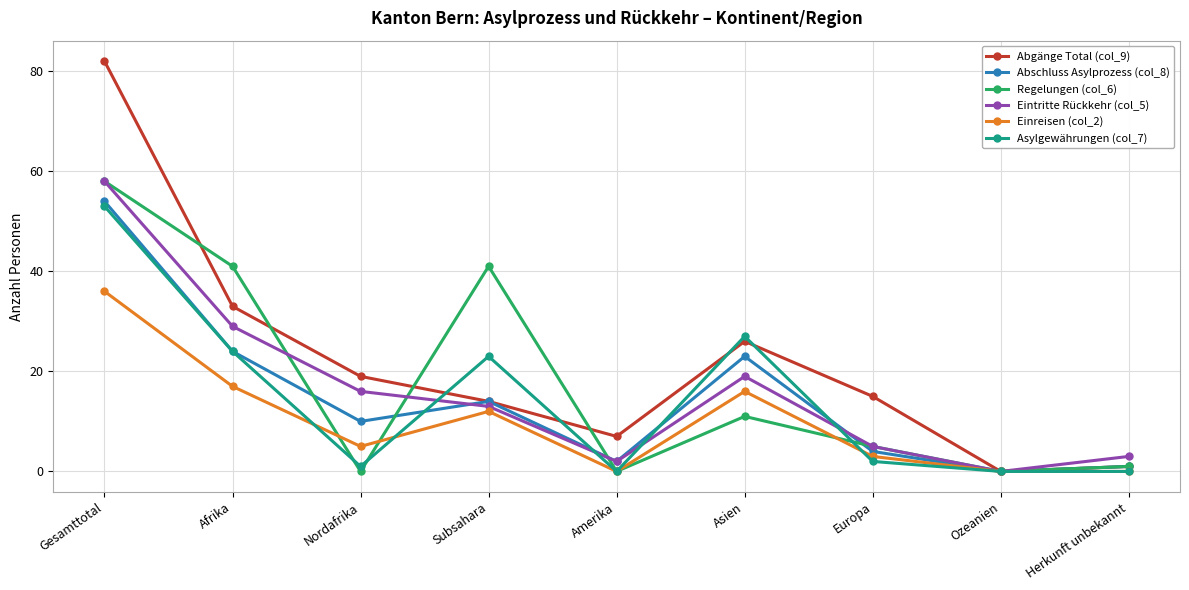

Does the chart have visible grid lines?

Yes